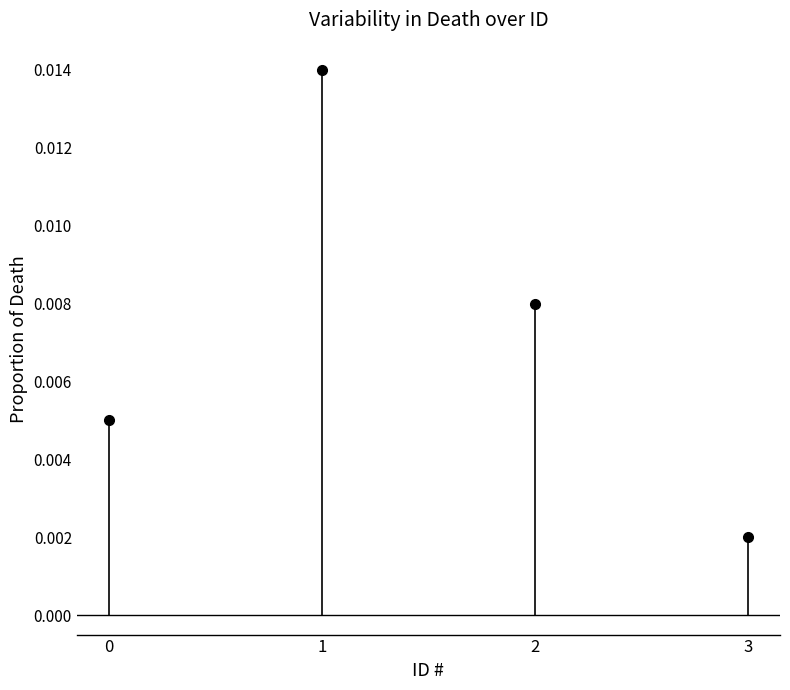

Rank the categories by value from lowest to highest.

3, 0, 2, 1